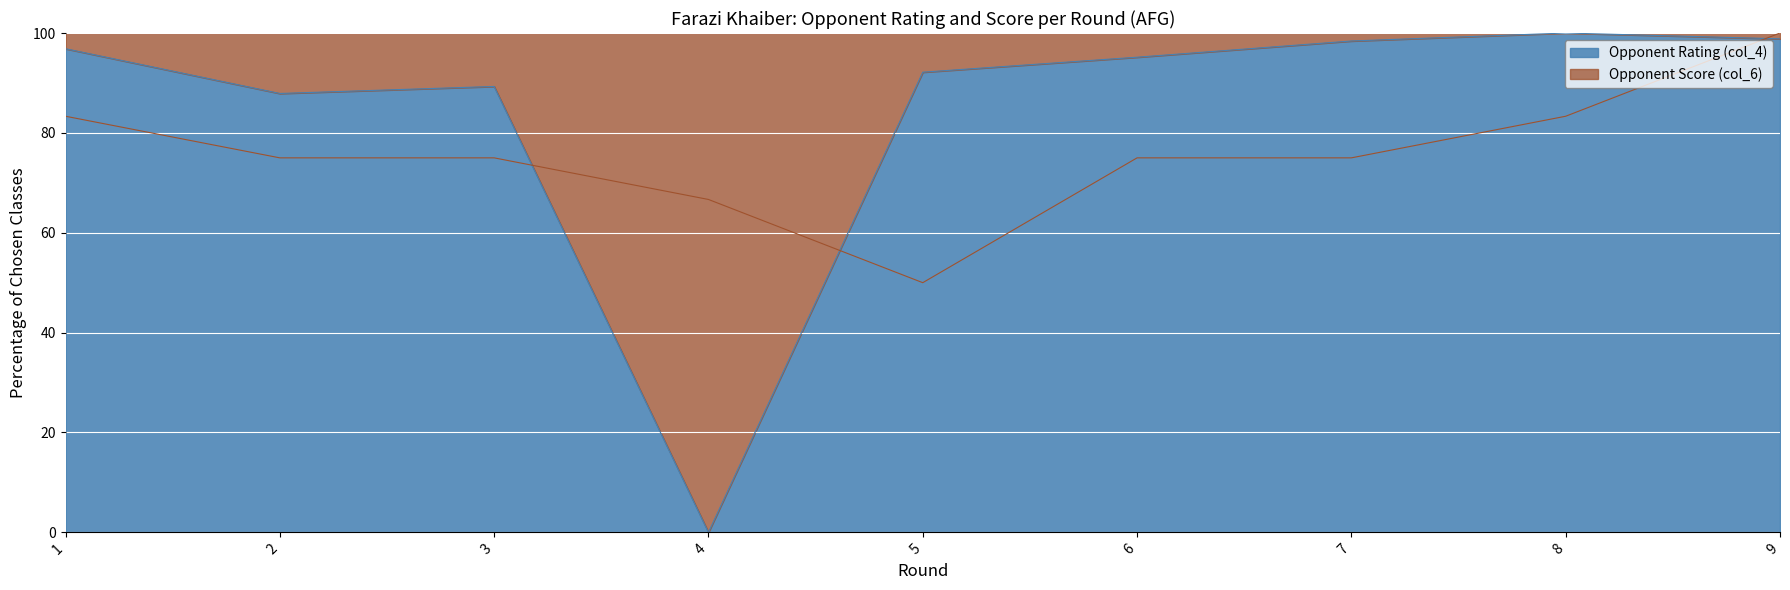

What is the total value across all series at 3?

164.3